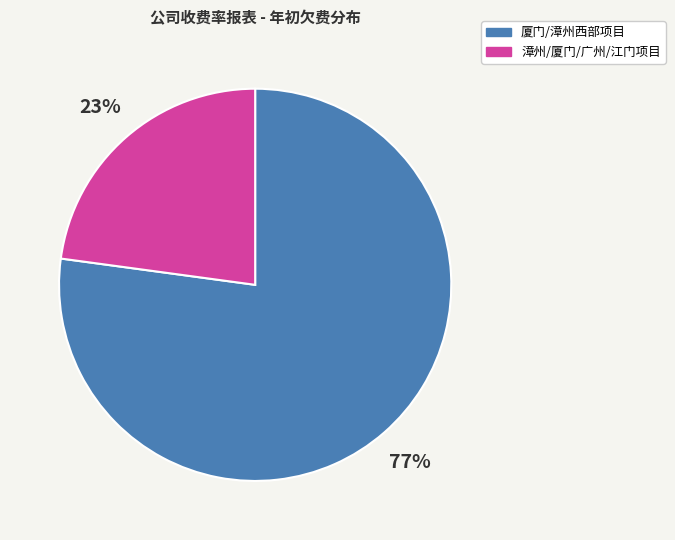

Is there a majority slice in this chart?

Yes